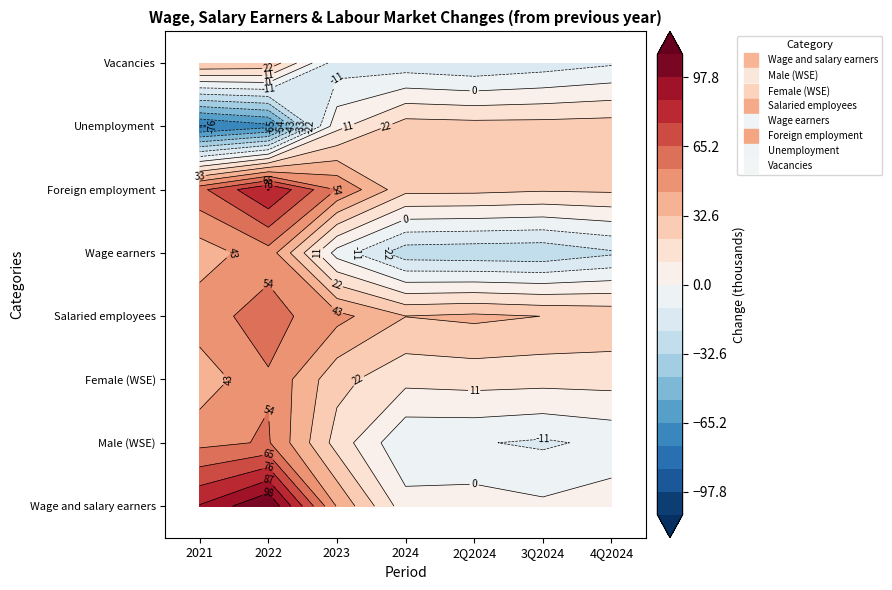

What is the difference between the maximum and second lowest values in the Female (WSE) series?

38.7